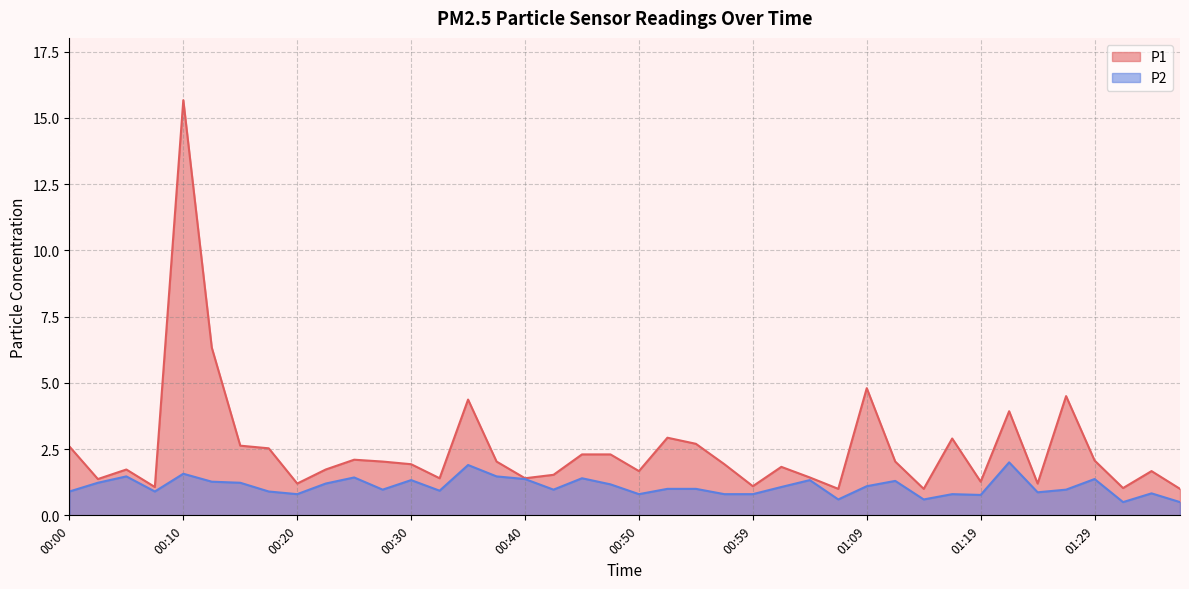

What is the value of the P2 point at the 25th from the left?

0.8